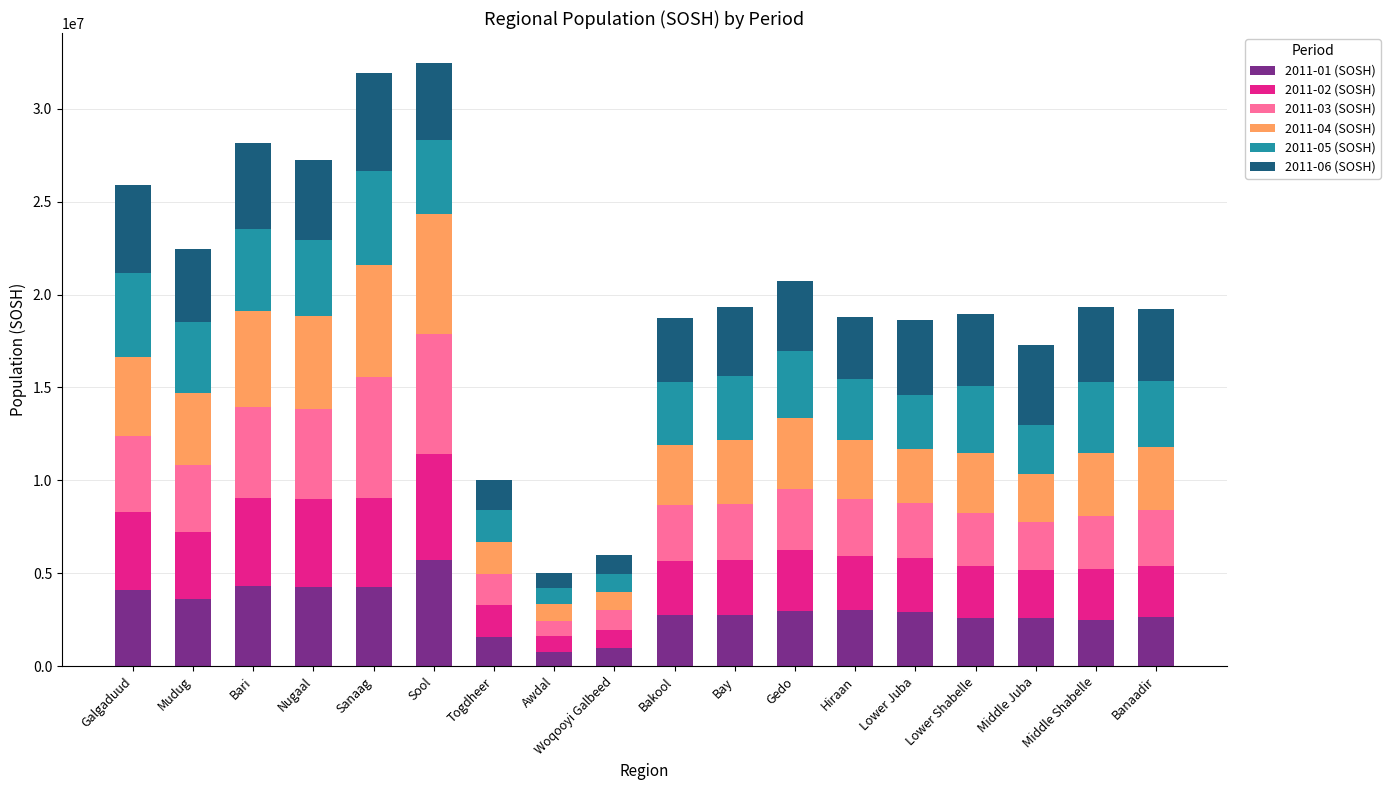

What is the difference between the second highest and minimum values in the 2011-01 (SOSH) series?

3527590.0